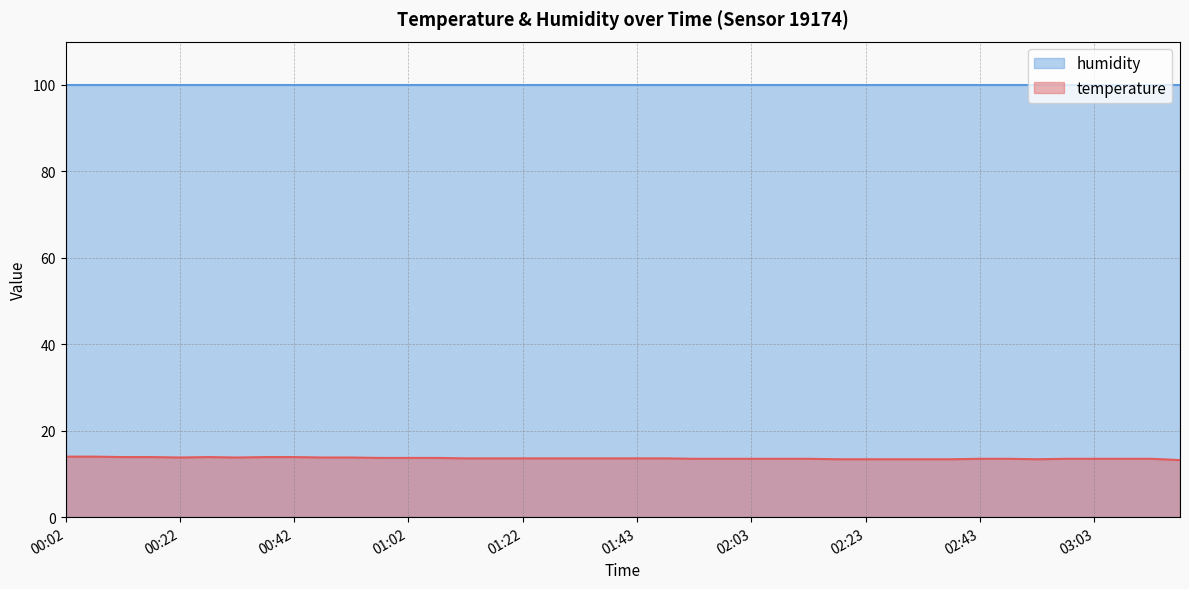

What is the average value?

13.6